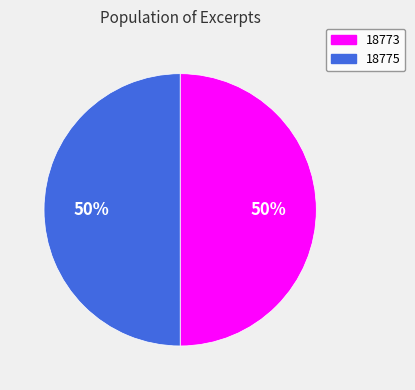

What percentage is the 18775 slice, to the nearest percent?

50%